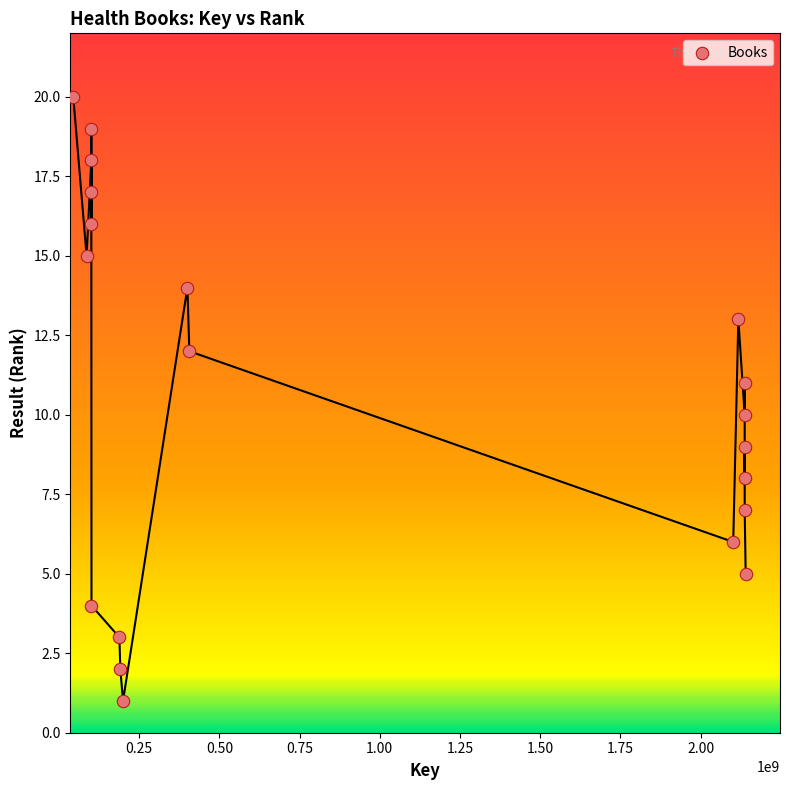

What is the range of X values (max minus min)?

2096566176